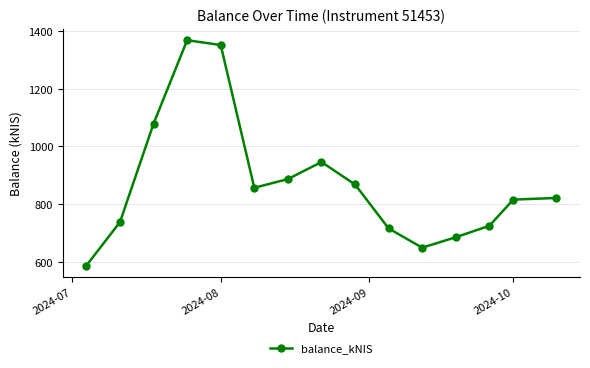

What is the maximum value shown in the chart?

1368.0